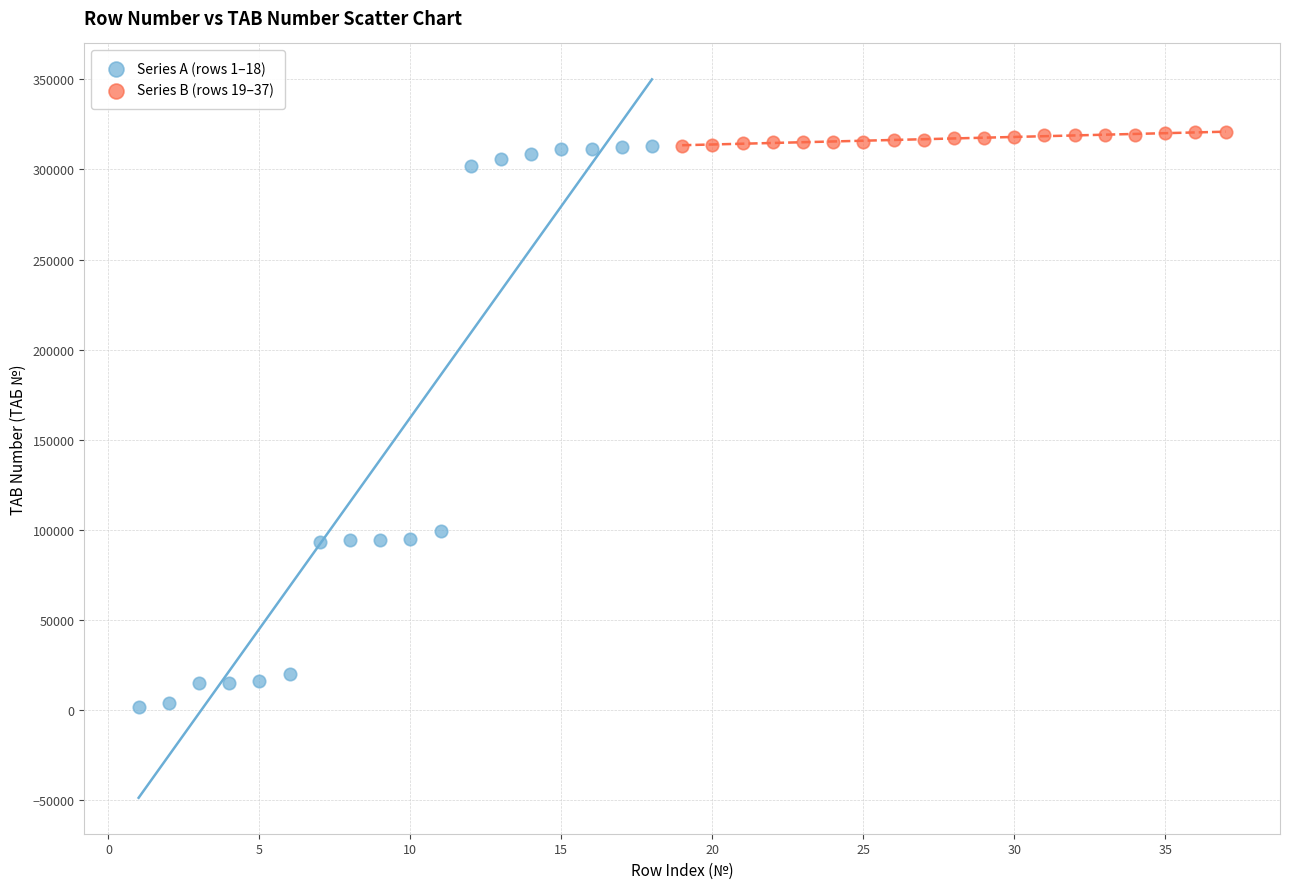

Which series has the widest spread of Y values?

Series A (rows 1–18)